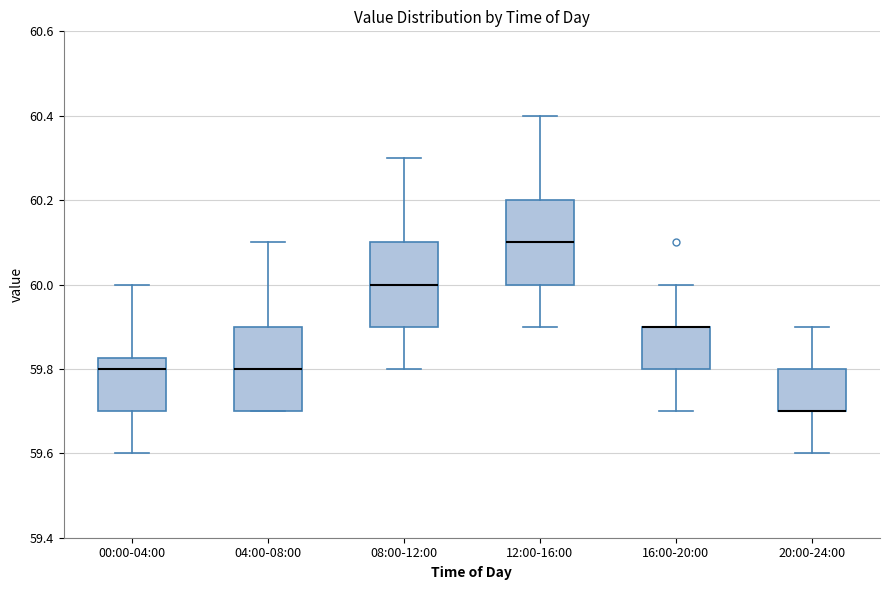

Where is the lower edge of the box for 04:00-08:00 on the y-axis? The values are not printed on the chart, so give them approximately, as read against the axis.

59.70